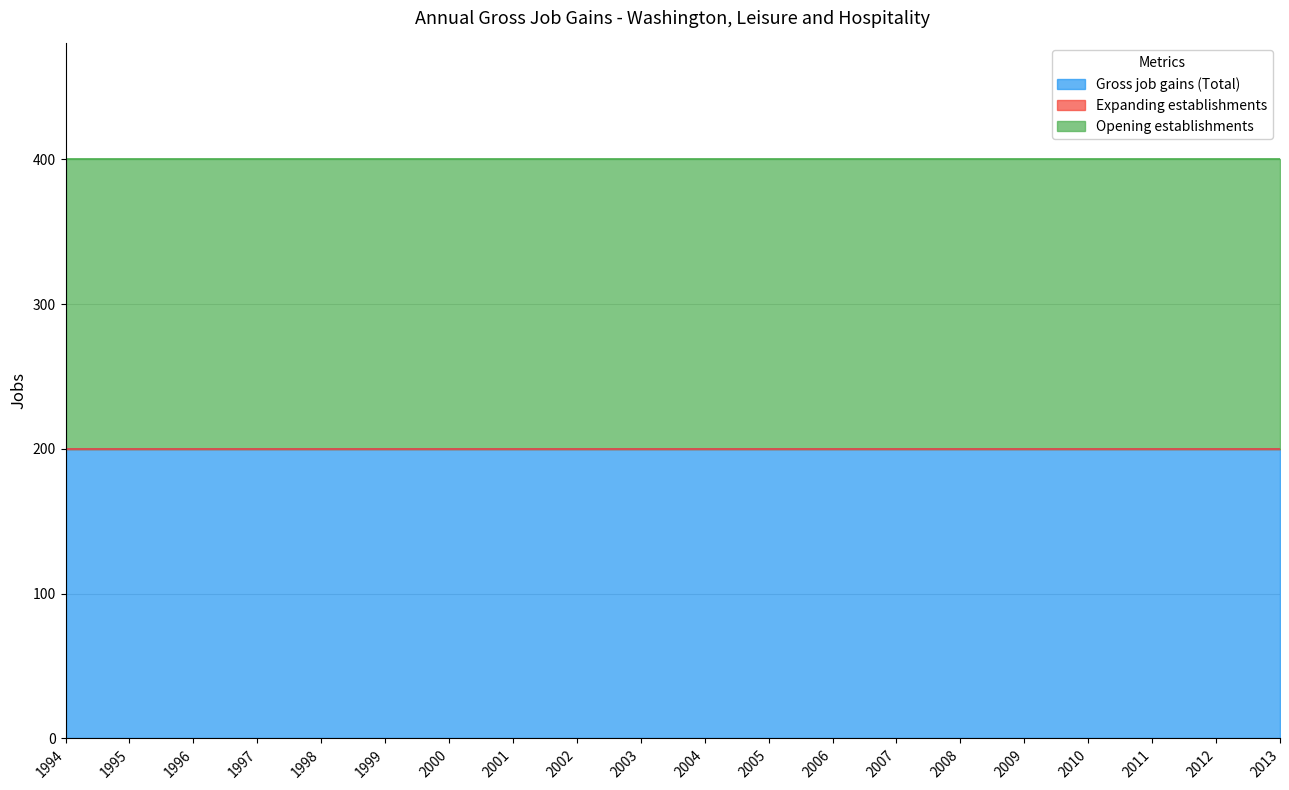

The Opening establishments series shows 100 at 2004. True or false?

False